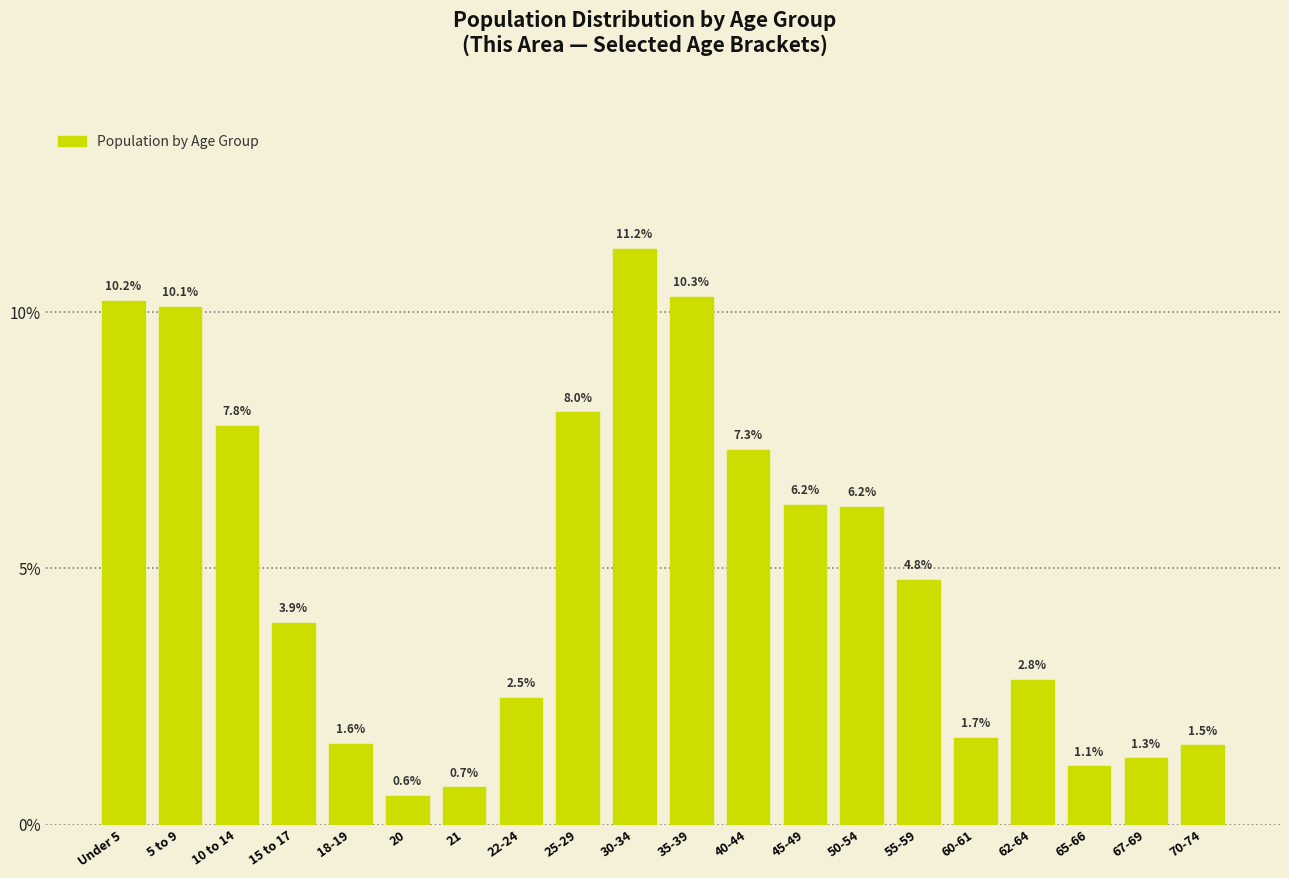

Reading left to right, list all the values displayed in this chart.

10.2	10.1	7.8	3.9	1.6	0.6	0.7	2.5	8.0	11.2	10.3	7.3	6.2	6.2	4.8	1.7	2.8	1.1	1.3	1.5